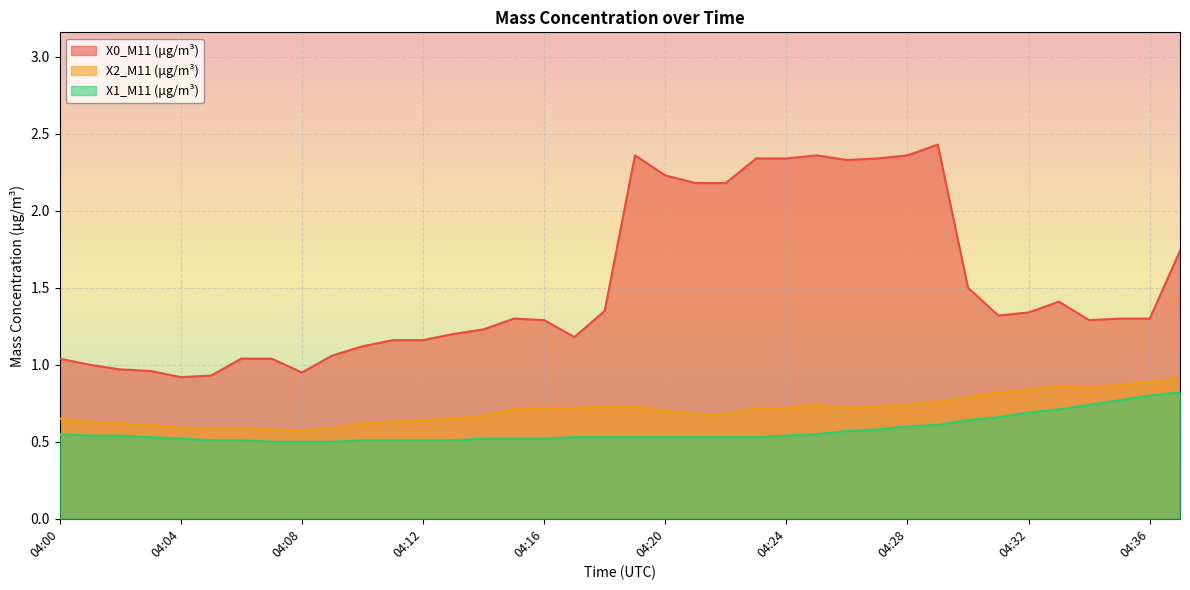

Does the chart display data point markers on the line(s)?

No